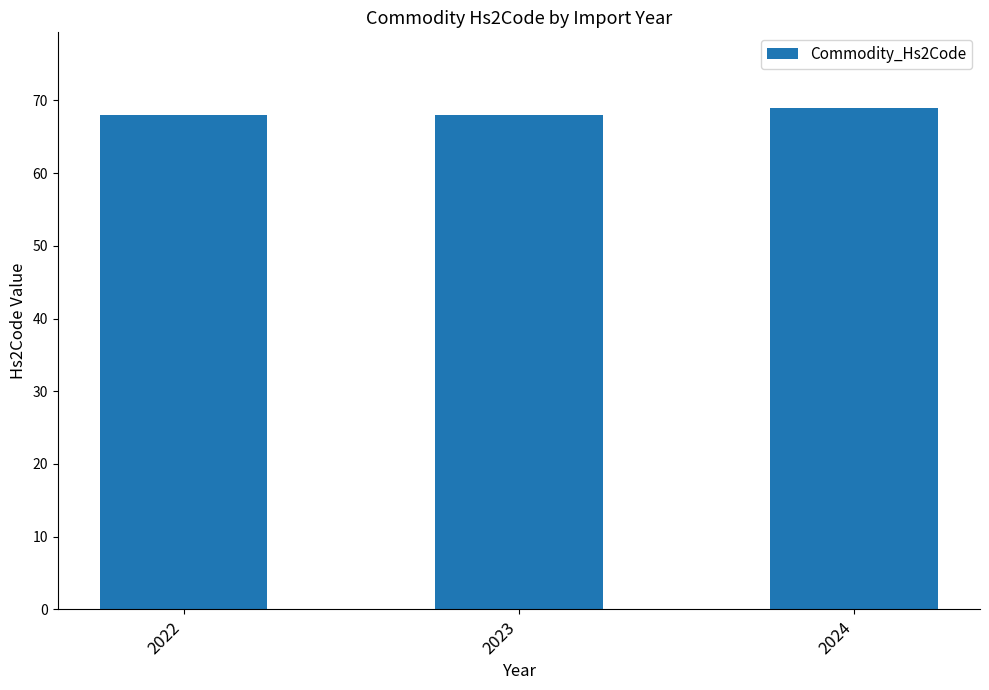

How many data points does each series have?

3